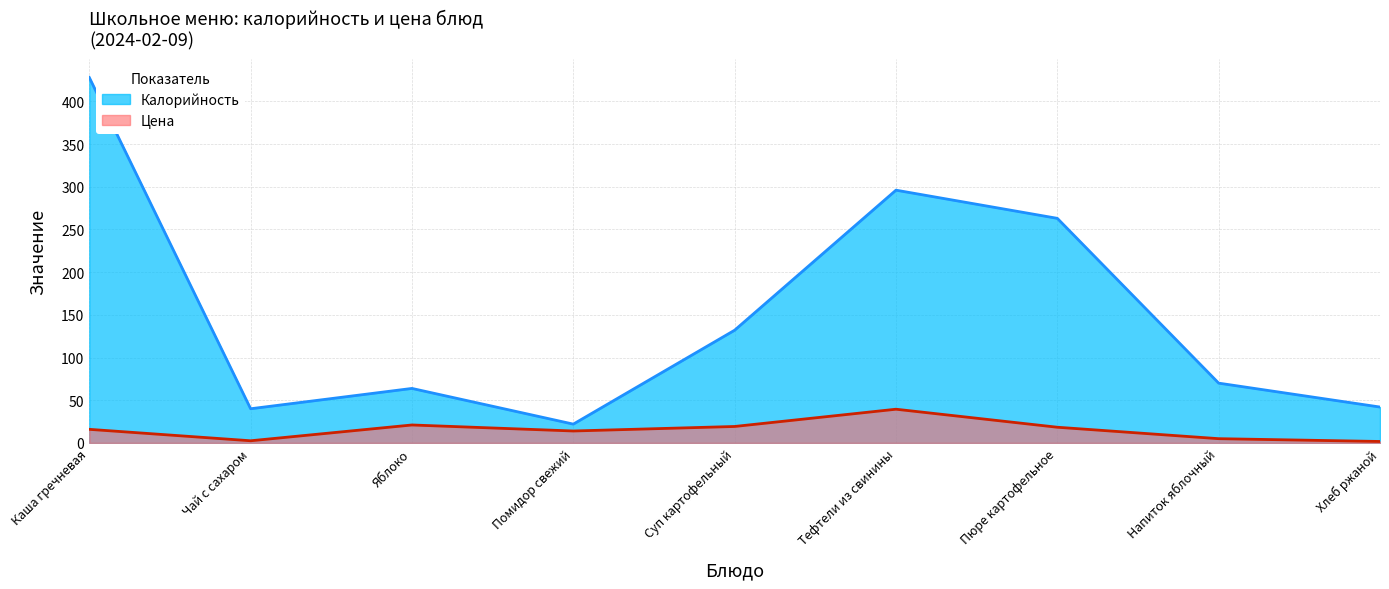

True or false: Цена and Калорийность cross at least once.

False